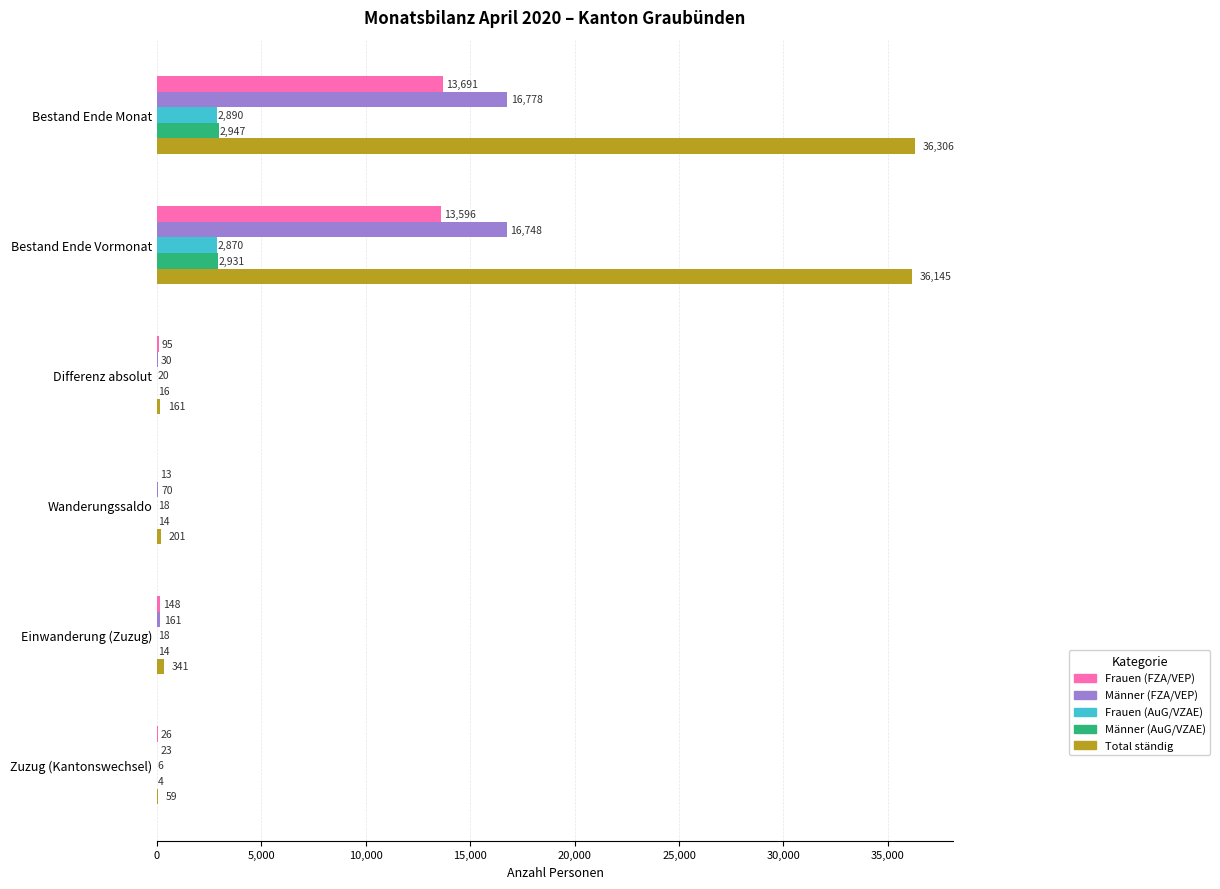

The value of Männer (AuG/VZAE) at Bestand Ende Vormonat is 1529. True or false?

False